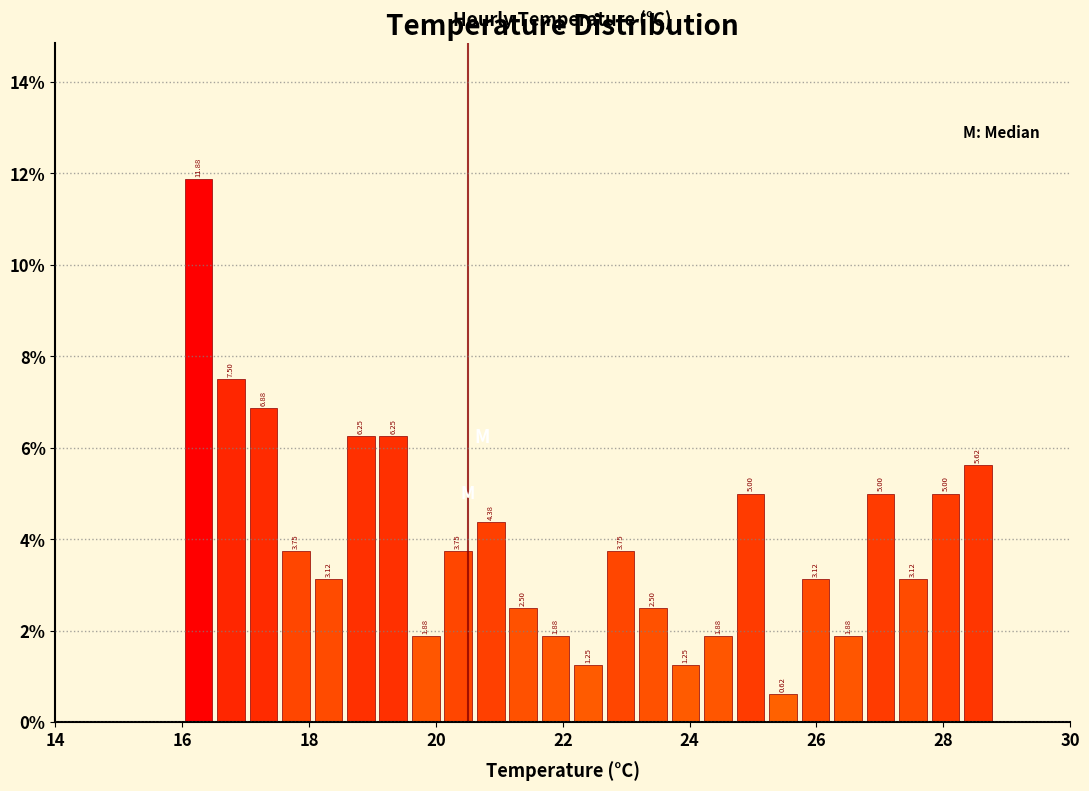

Around what value on the x-axis is the tallest bar? Give the approximate position of its centre, as read against the axis.

16.2